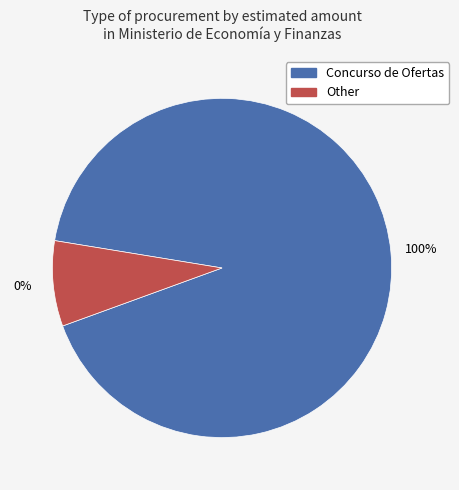

True or false: 328876 accounts for 18% of the total.

False